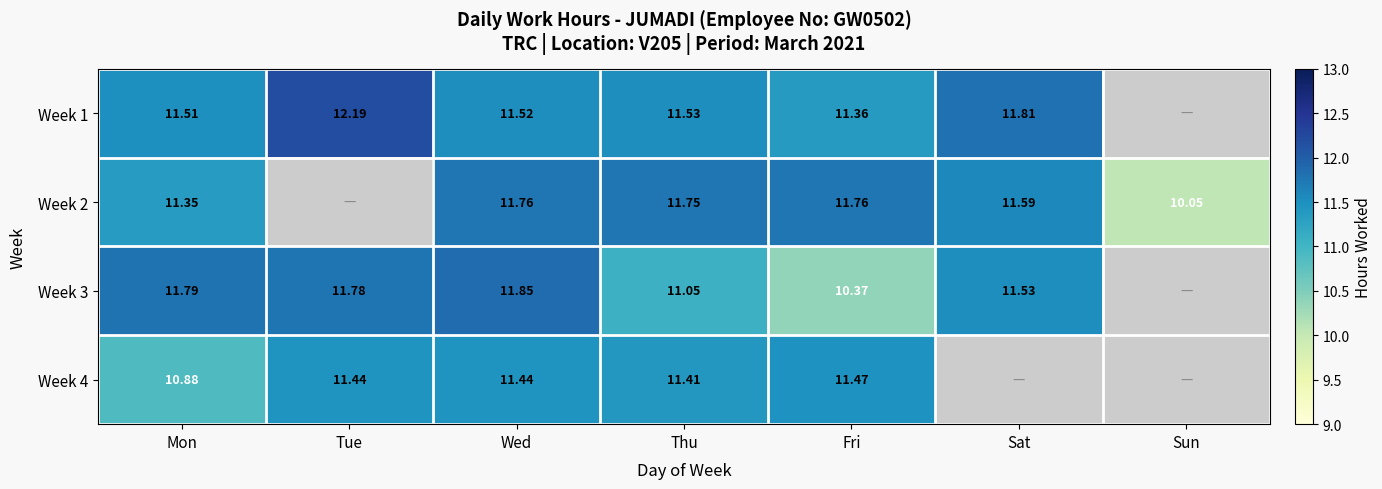

What is the spread (max minus min) of values at Thu?

0.7